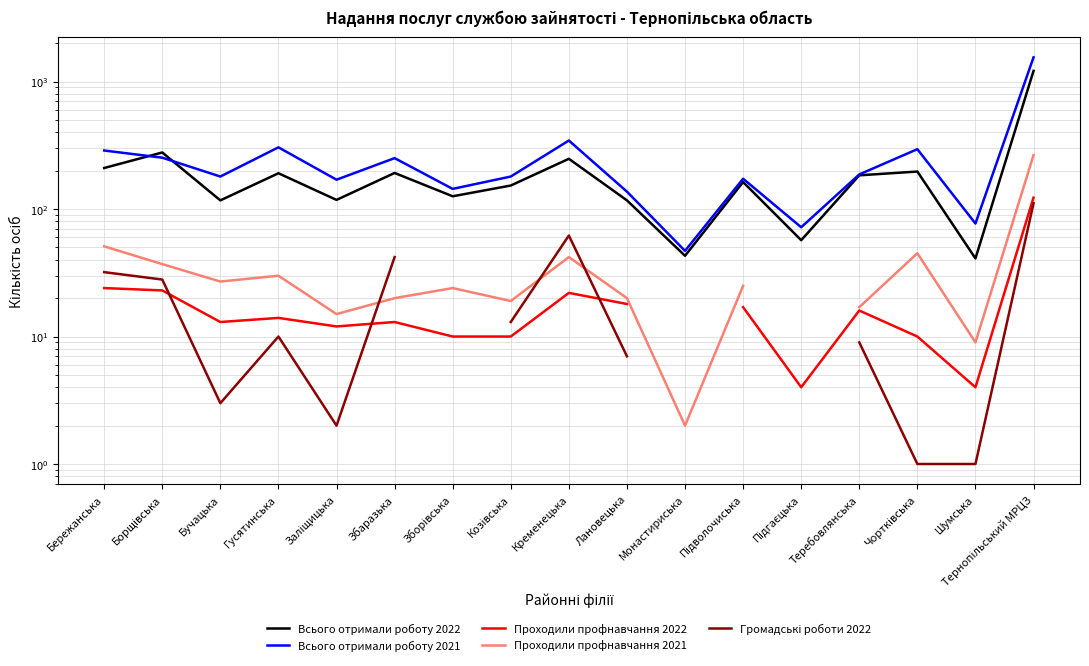

What is the value of the Всього отримали роботу 2021 point at the 13th from the left?

72.0